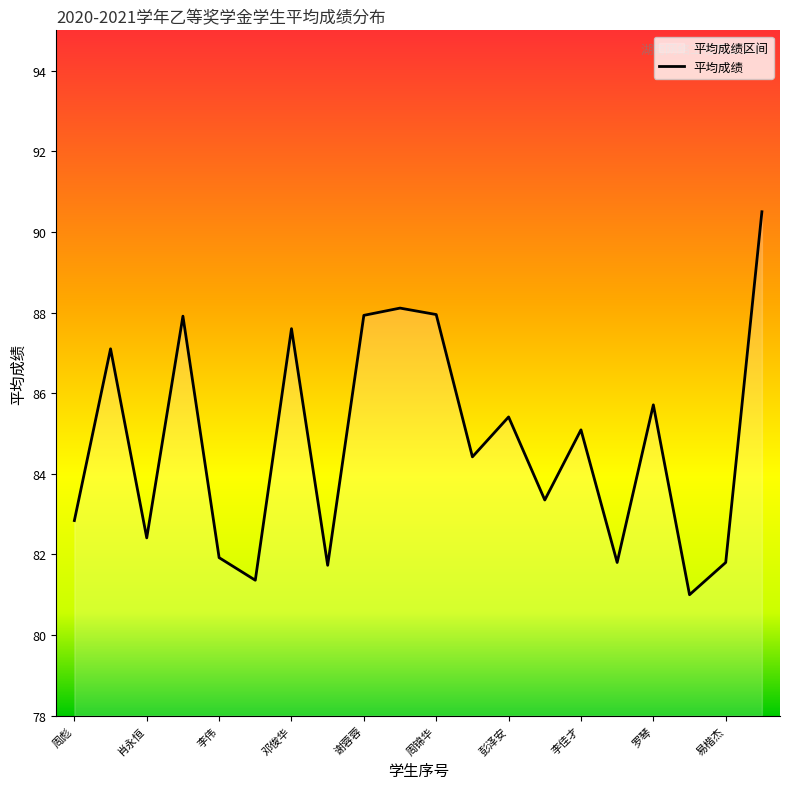

Between 袁莹 and 蒋军, which is larger?

蒋军